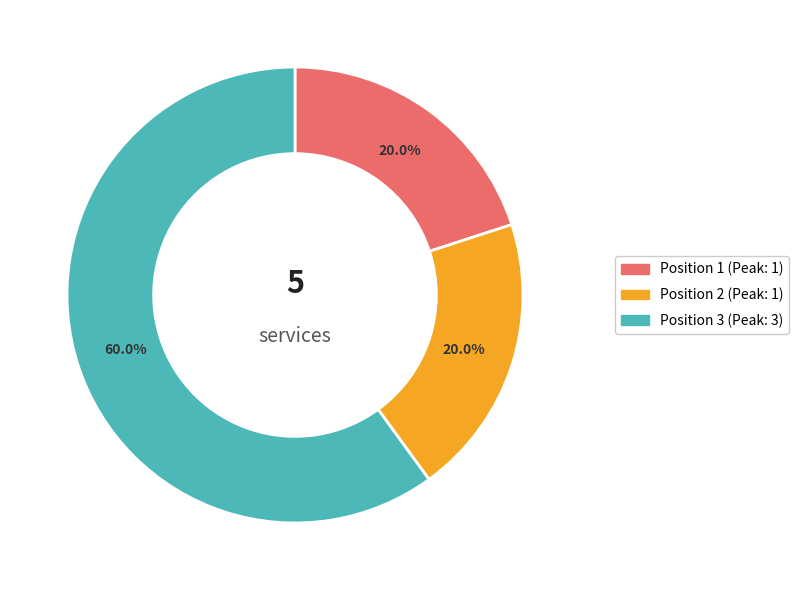

Which slice represents more than half of the pie?

Position 3